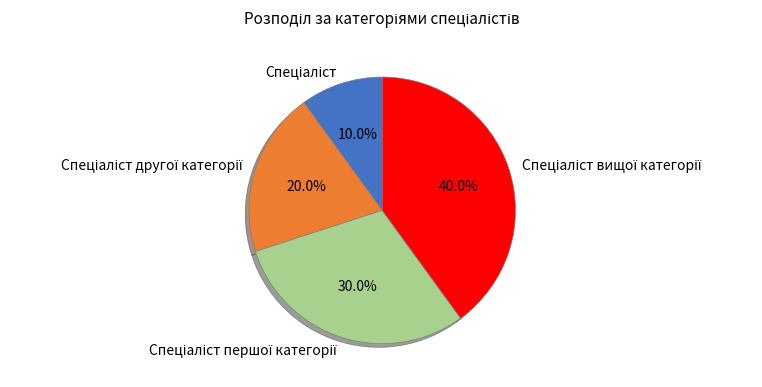

Is there a majority slice in this chart?

No